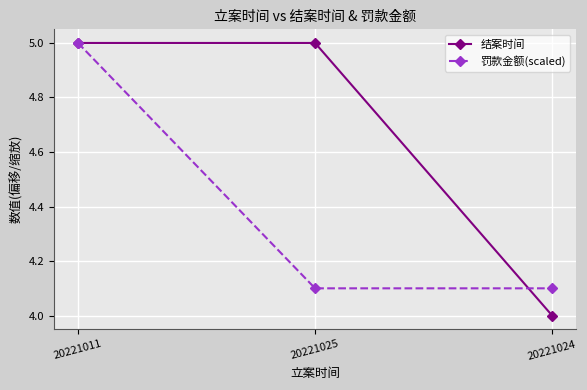

Reading left to right, list all the values displayed in this chart.

结案时间: 20221011=5.0	20221025=5.0	20221024=4.0
罚款金额(scaled): 20221011=5.0	20221025=4.1	20221024=4.1